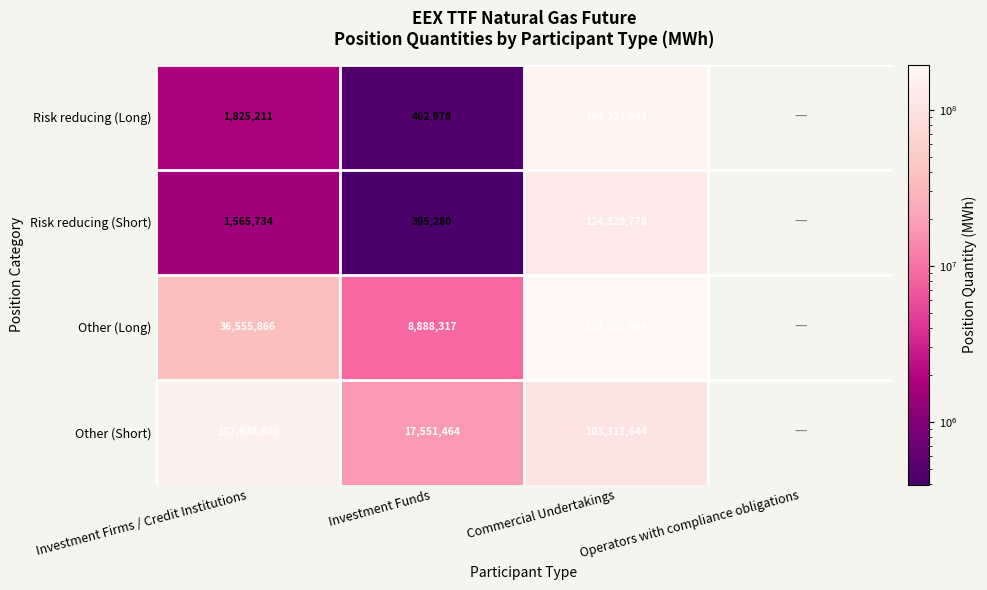

True or false: Other (Short) has a value of 157938806 at Investment Firms / Credit Institutions.

True